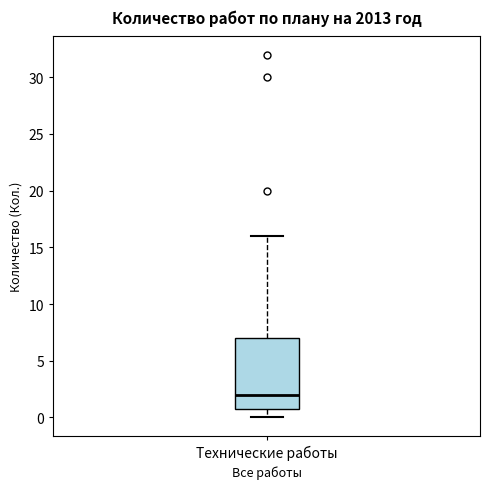

Where is the lower edge of the box for Технические работы on the y-axis? The values are not printed on the chart, so give them approximately, as read against the axis.

1